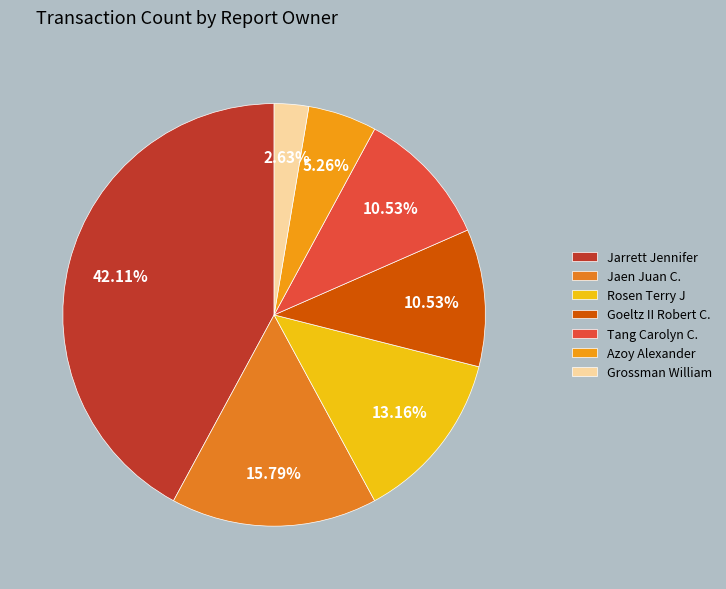

To the nearest percent, what is the average slice percentage?

14%